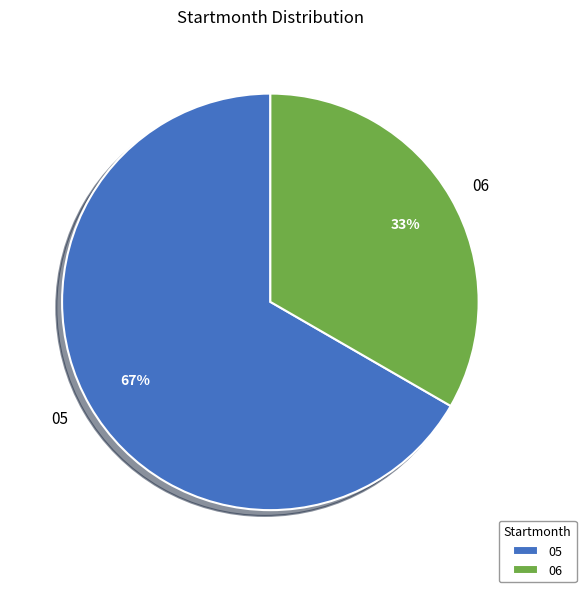

Is there any slice that represents more than half of the pie?

Yes